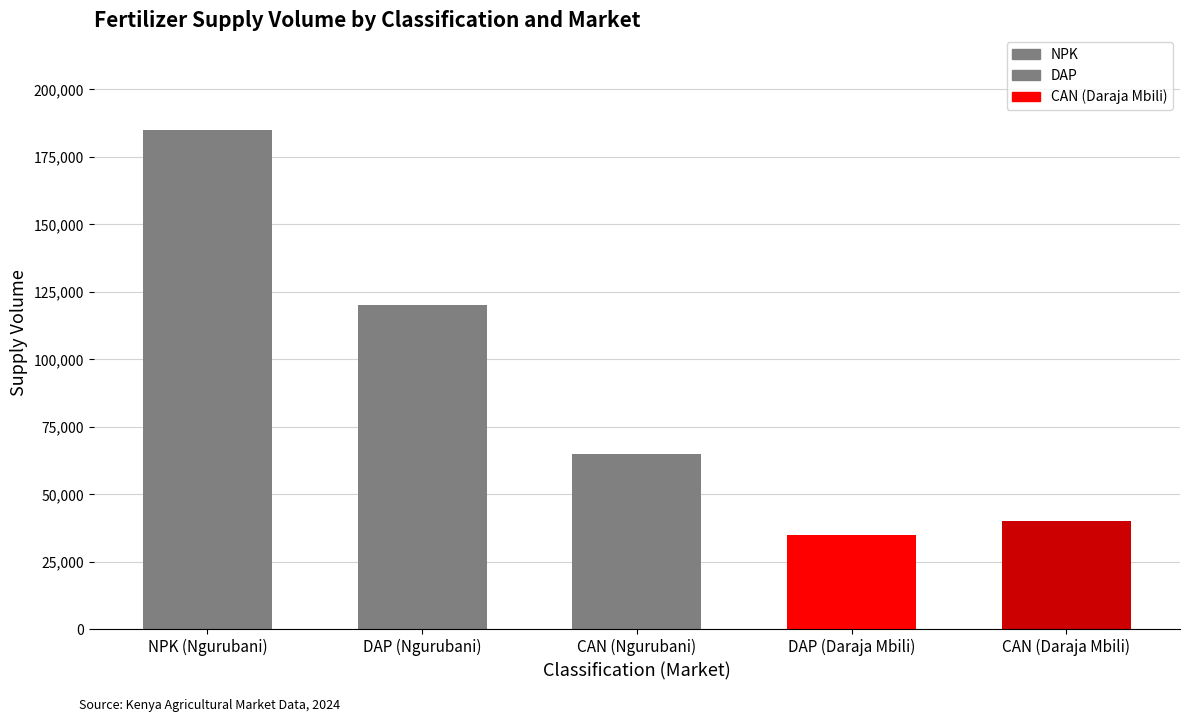

The value at CAN (Daraja Mbili) is 40000. True or false?

True